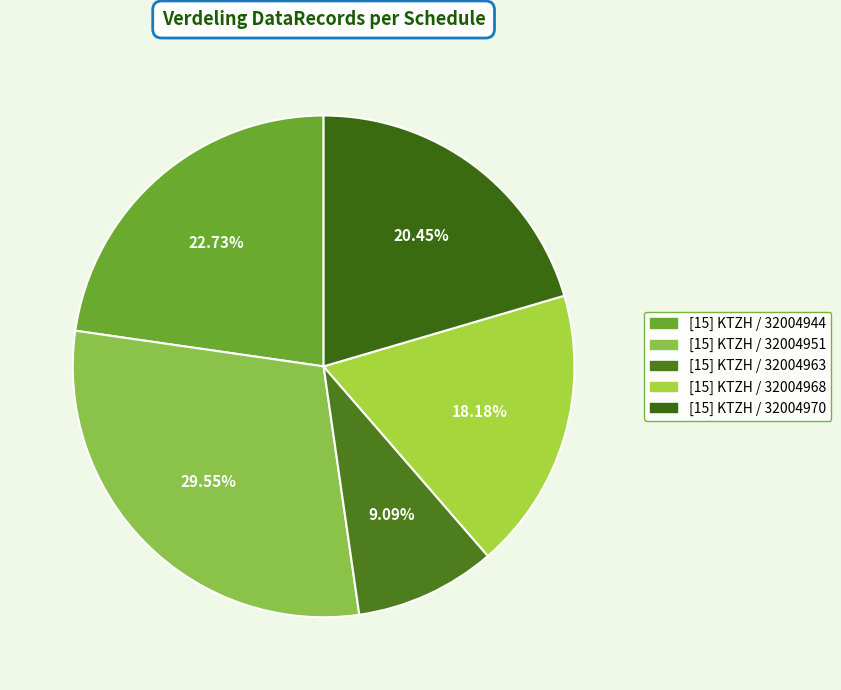

Count the number of slices in the pie.

5